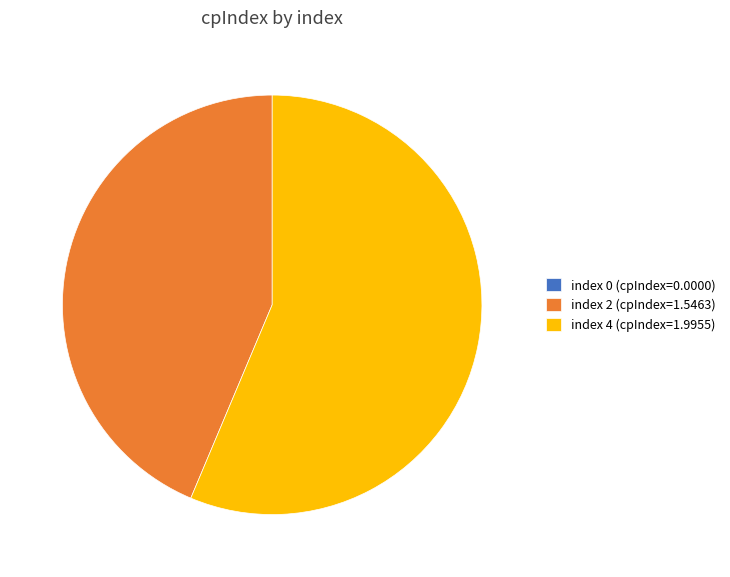

Is there a majority slice in this chart?

Yes